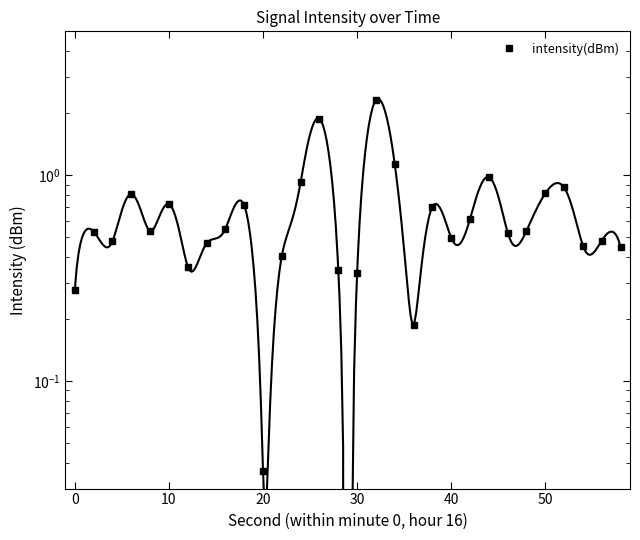

Is it true that the value at 23 is 0.8?

False